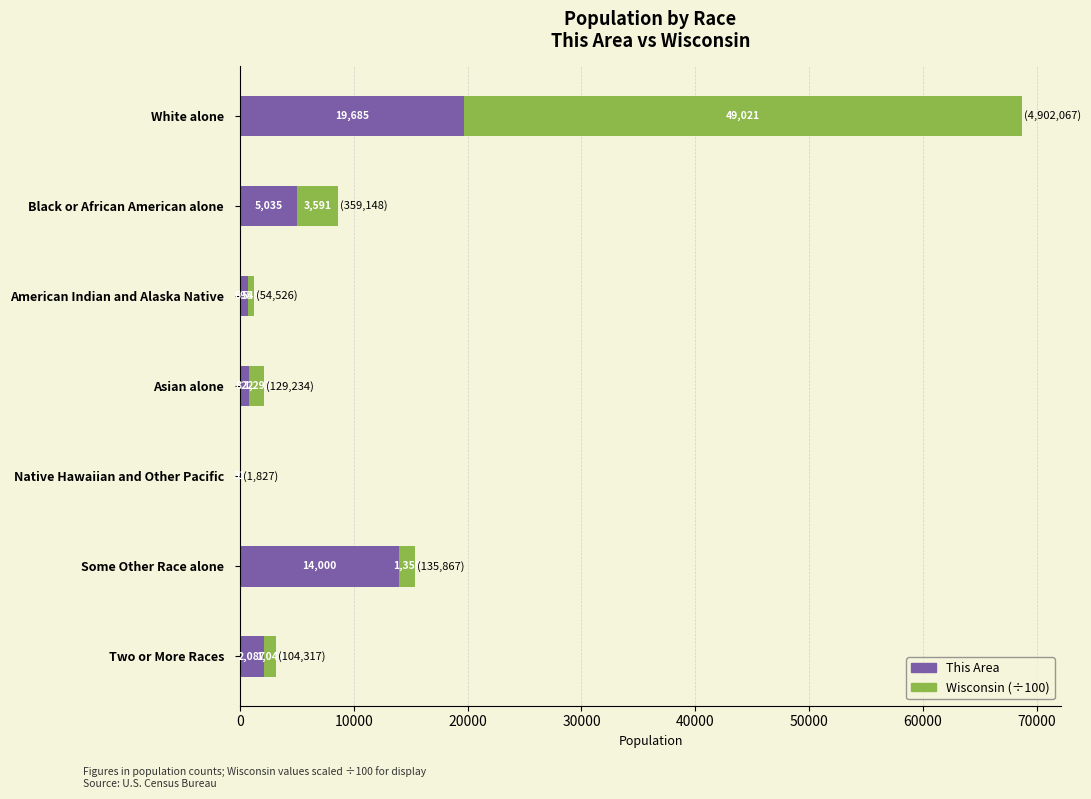

At which category is the sum across all series the highest?

White alone